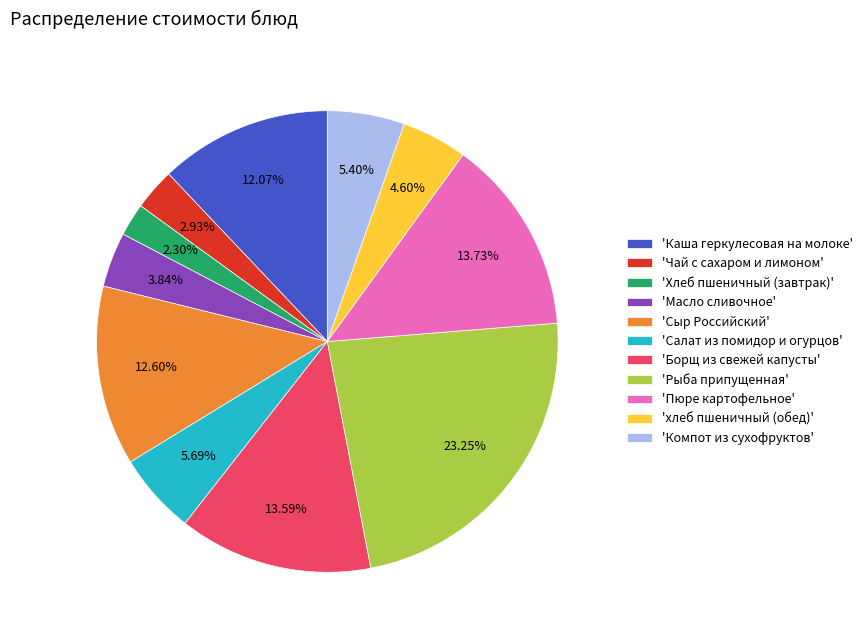

How many segments does this pie chart have?

11